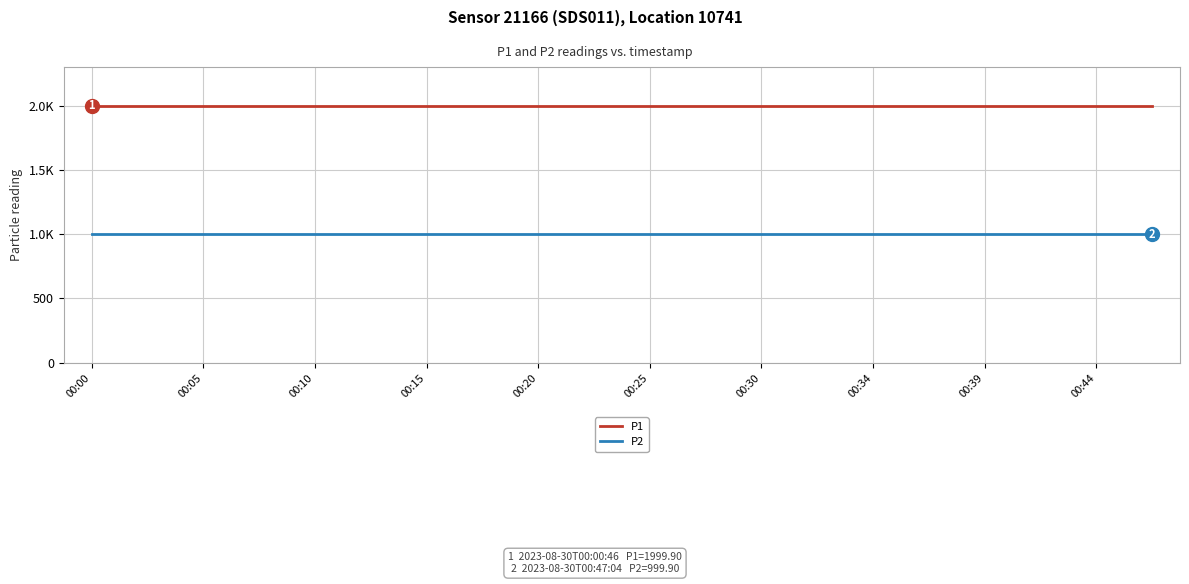

What is the minimum value shown in the chart?

999.9